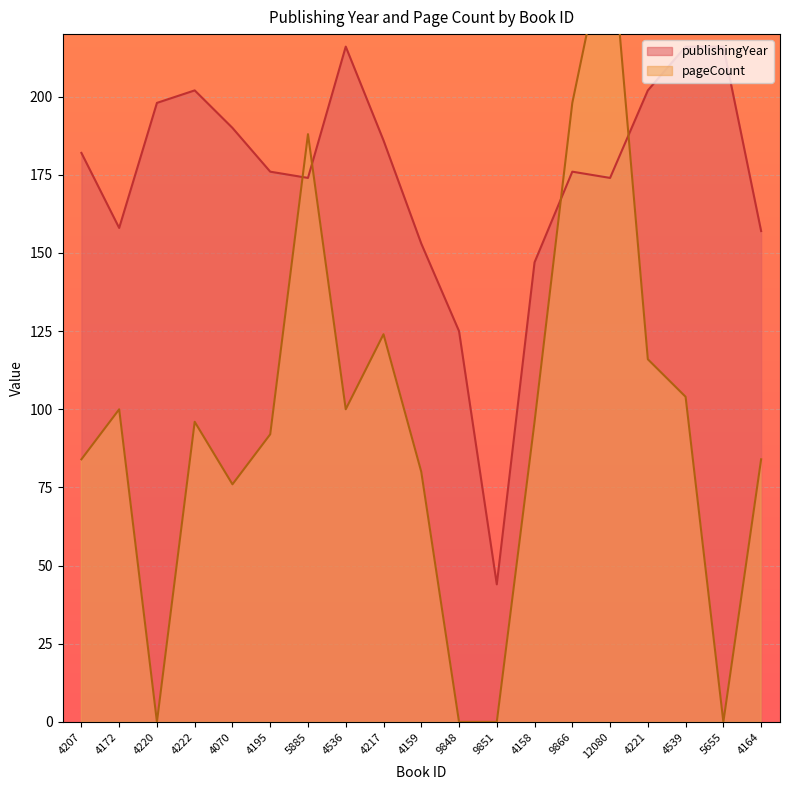

At which label is publishingYear closest to 130?

9848